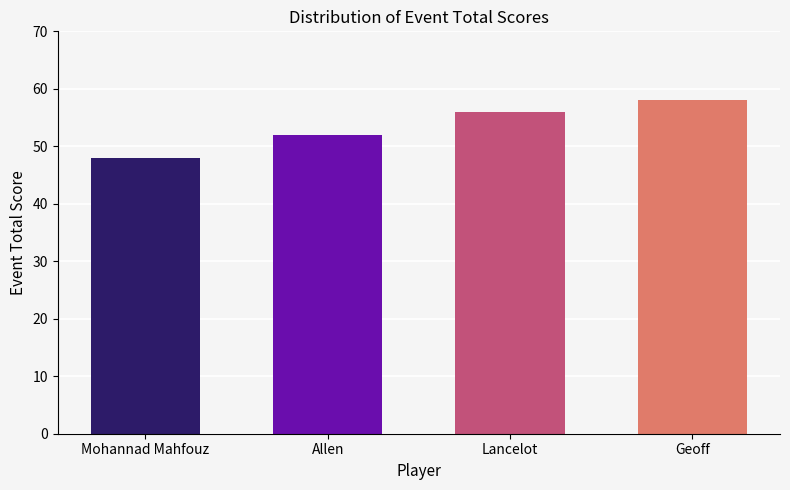

Rank the categories by value from highest to lowest.

Geoff, Lancelot, Allen, Mohannad Mahfouz